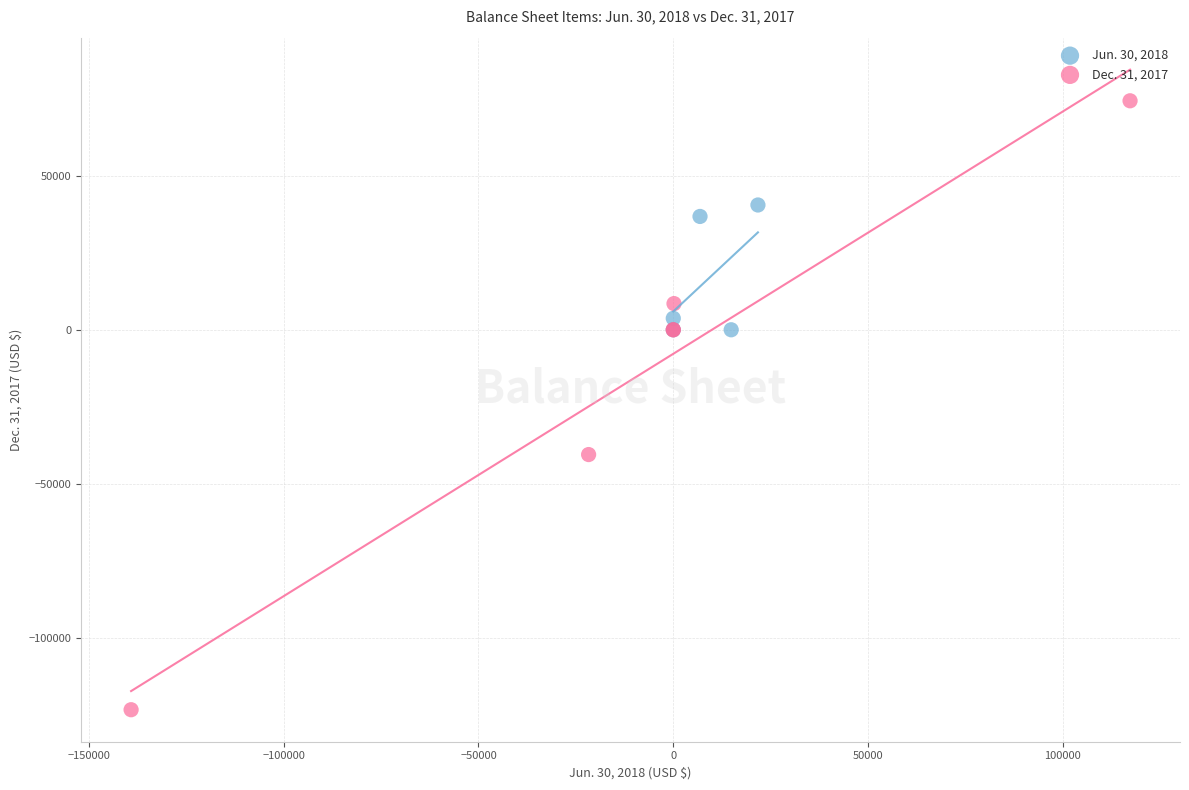

Which series reaches the minimum Y coordinate?

Dec. 31, 2017